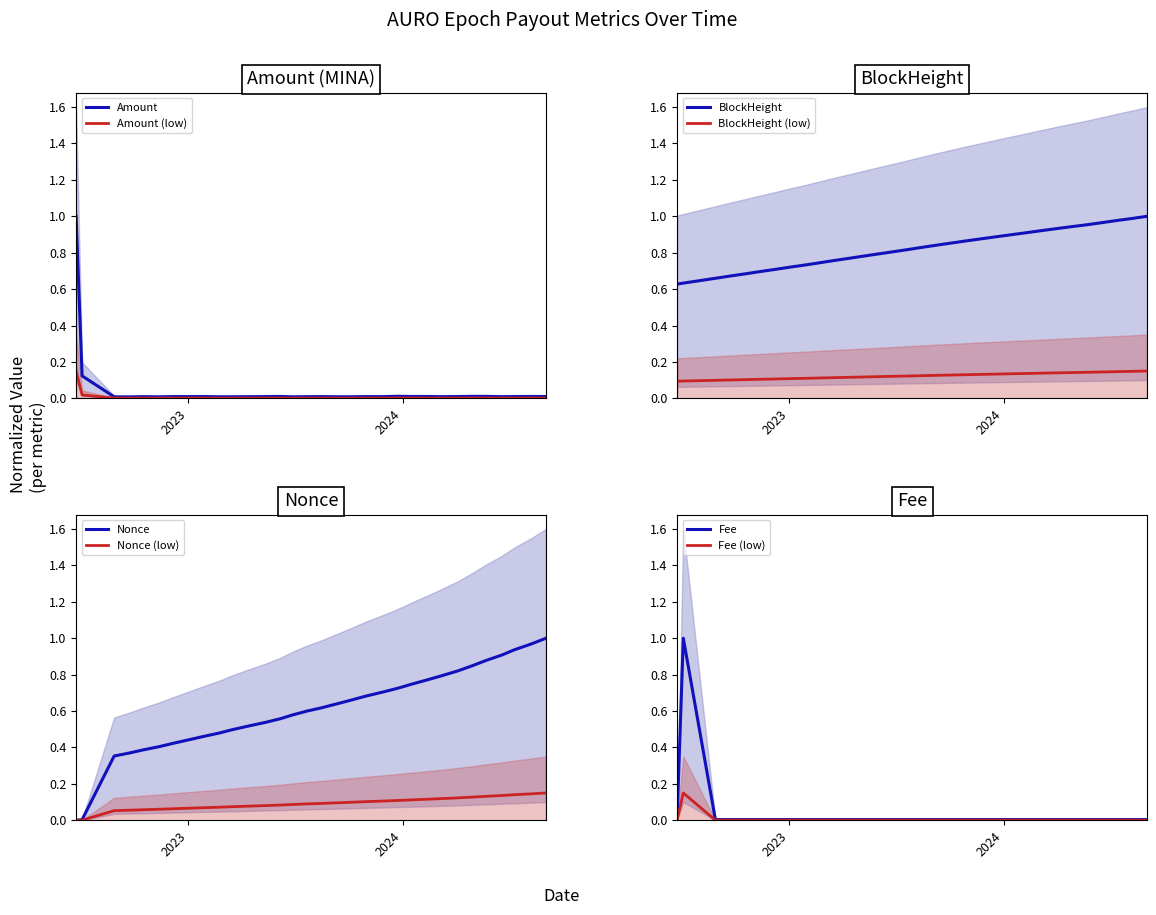

How many positive values does the Nonce series have?

31